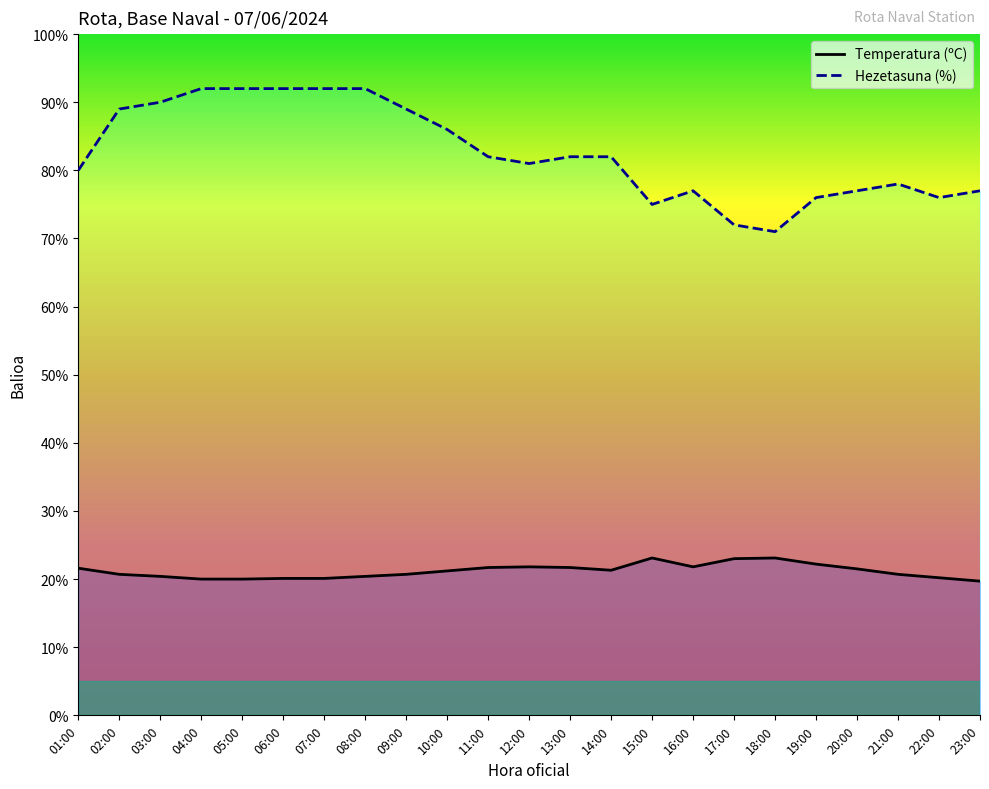

What is the maximum value shown in the chart?

92.0